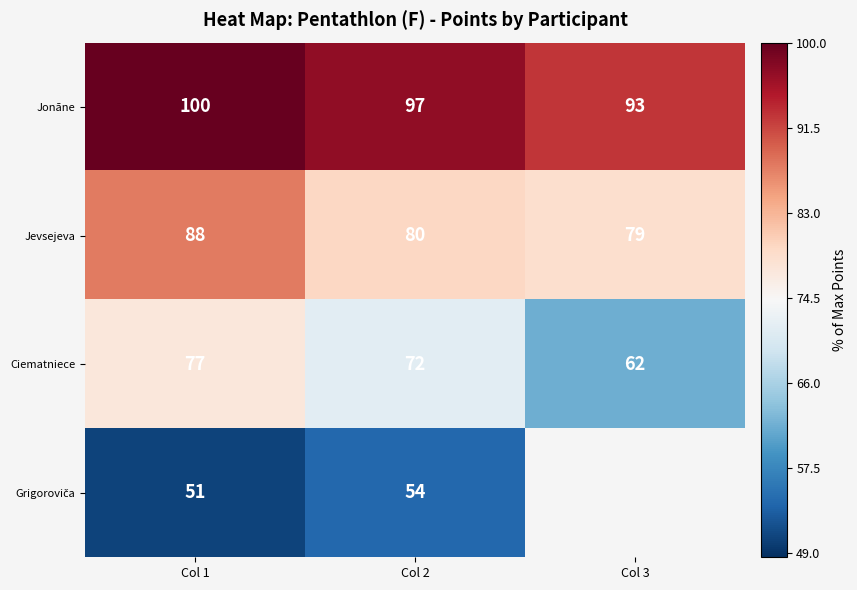

At which category is the sum across all series the highest?

Col 1